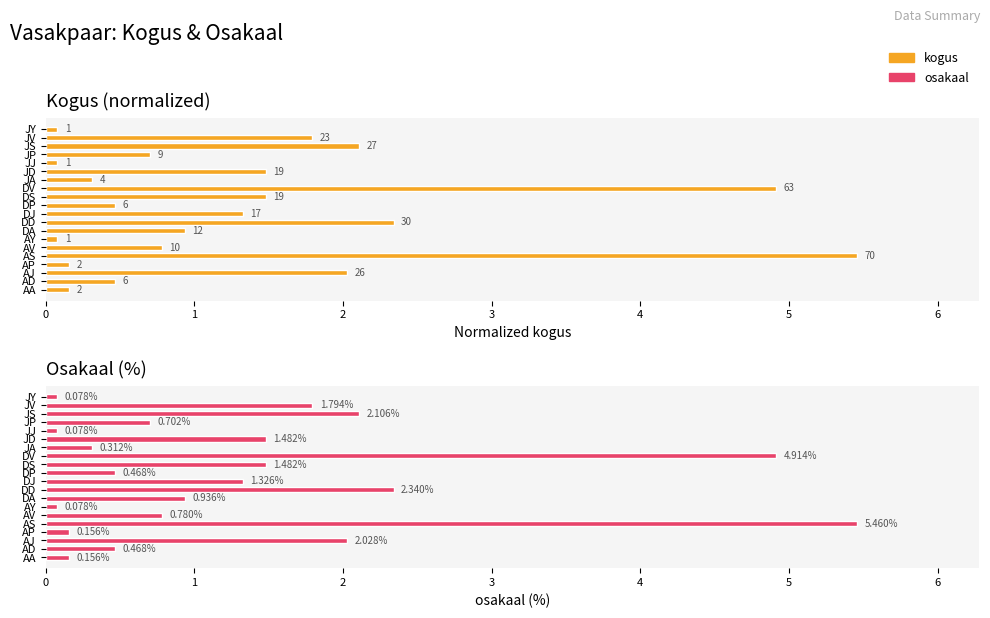

Does the chart contain stacked bars?

No